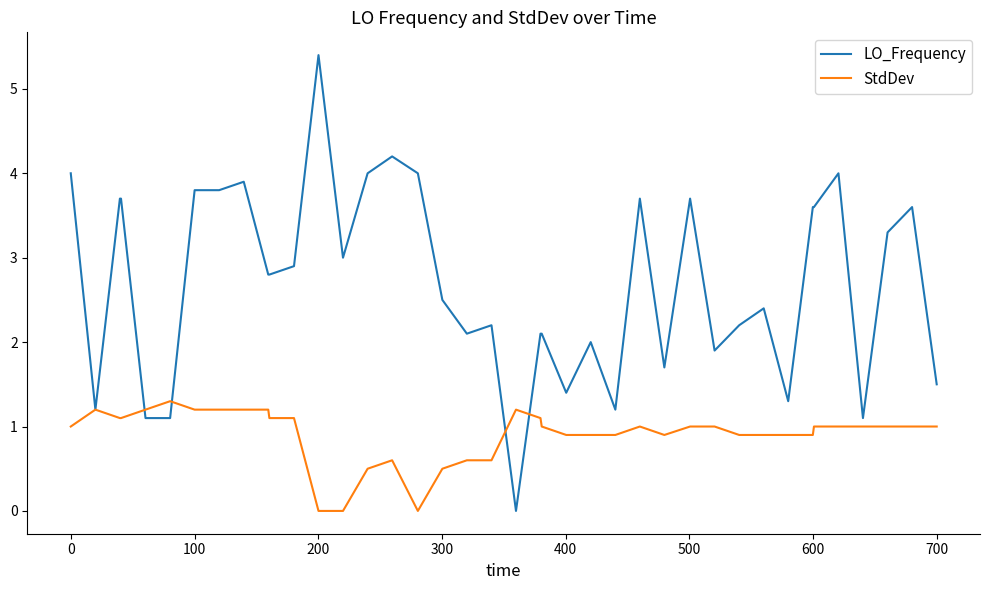

Which series has the largest total across all categories?

LO_Frequency